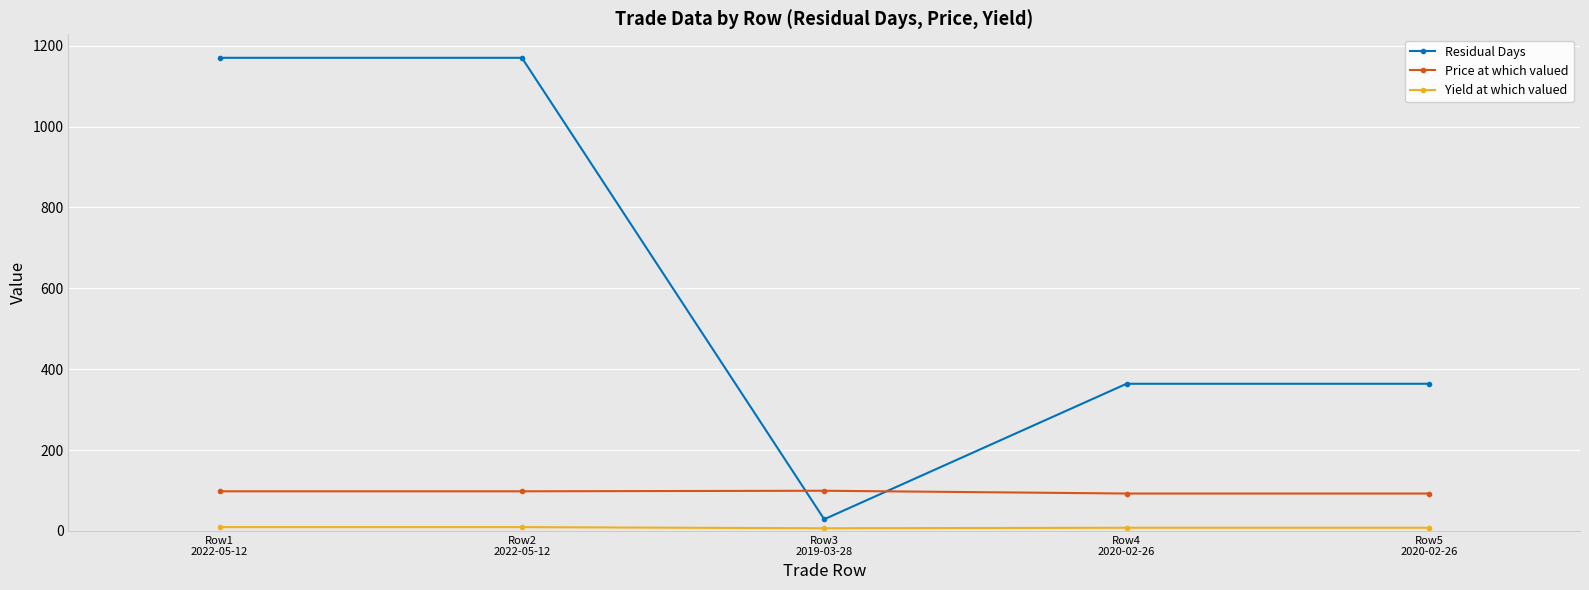

Count the Residual Days values in the range 364 to 1170.

4